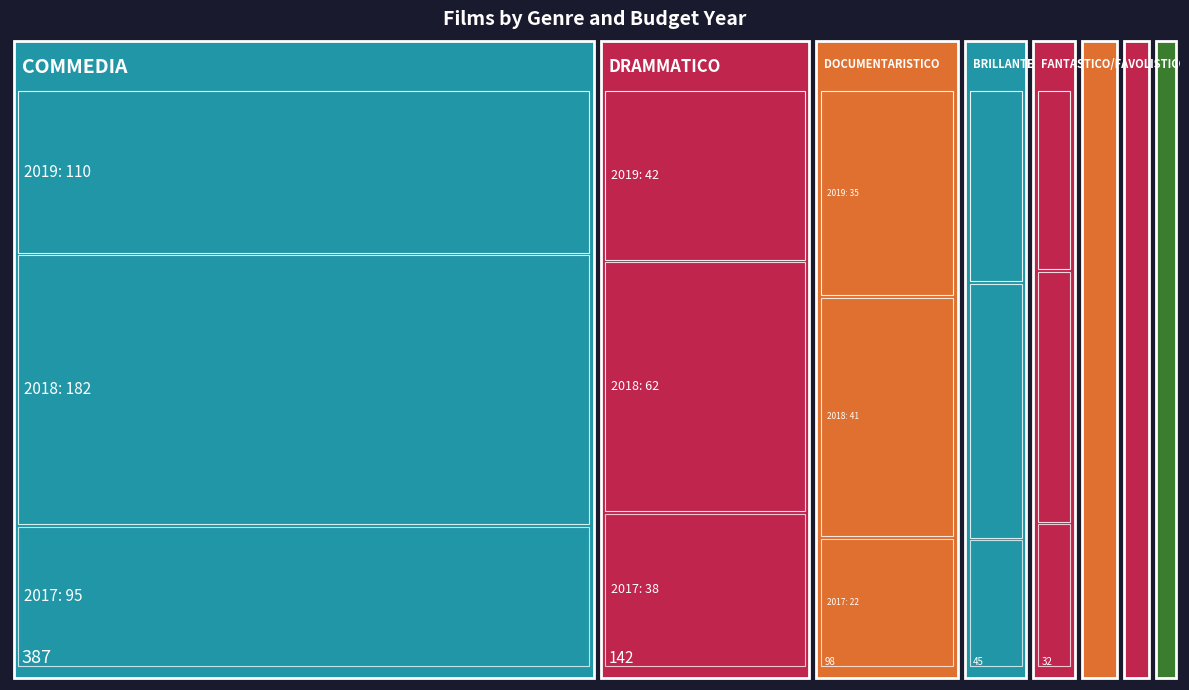

Reading left to right, extract all data points from this chart.

387	142	98	45	32	28	21	18